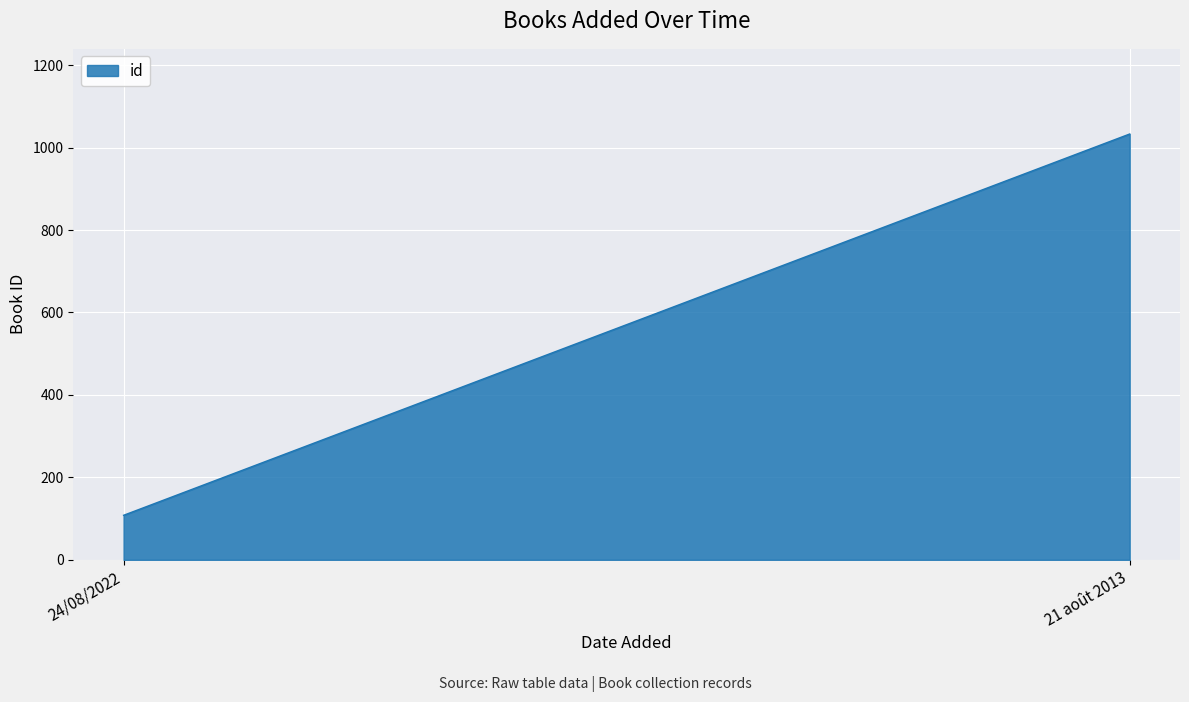

What is the difference between the maximum and minimum values?

925